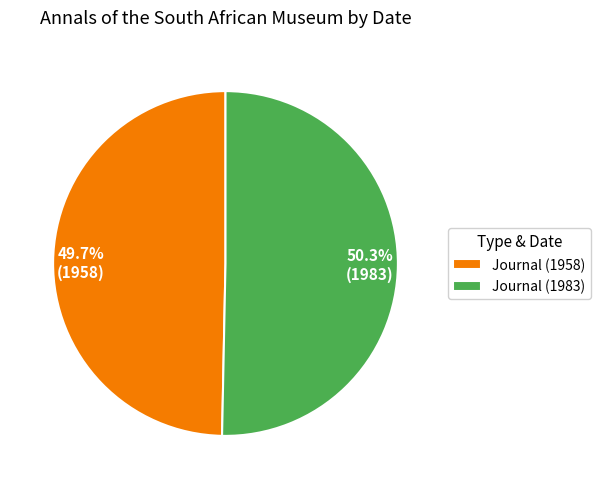

To the nearest percent, what is the difference between the Journal (1958) and Journal (1983) slice percentages?

1%